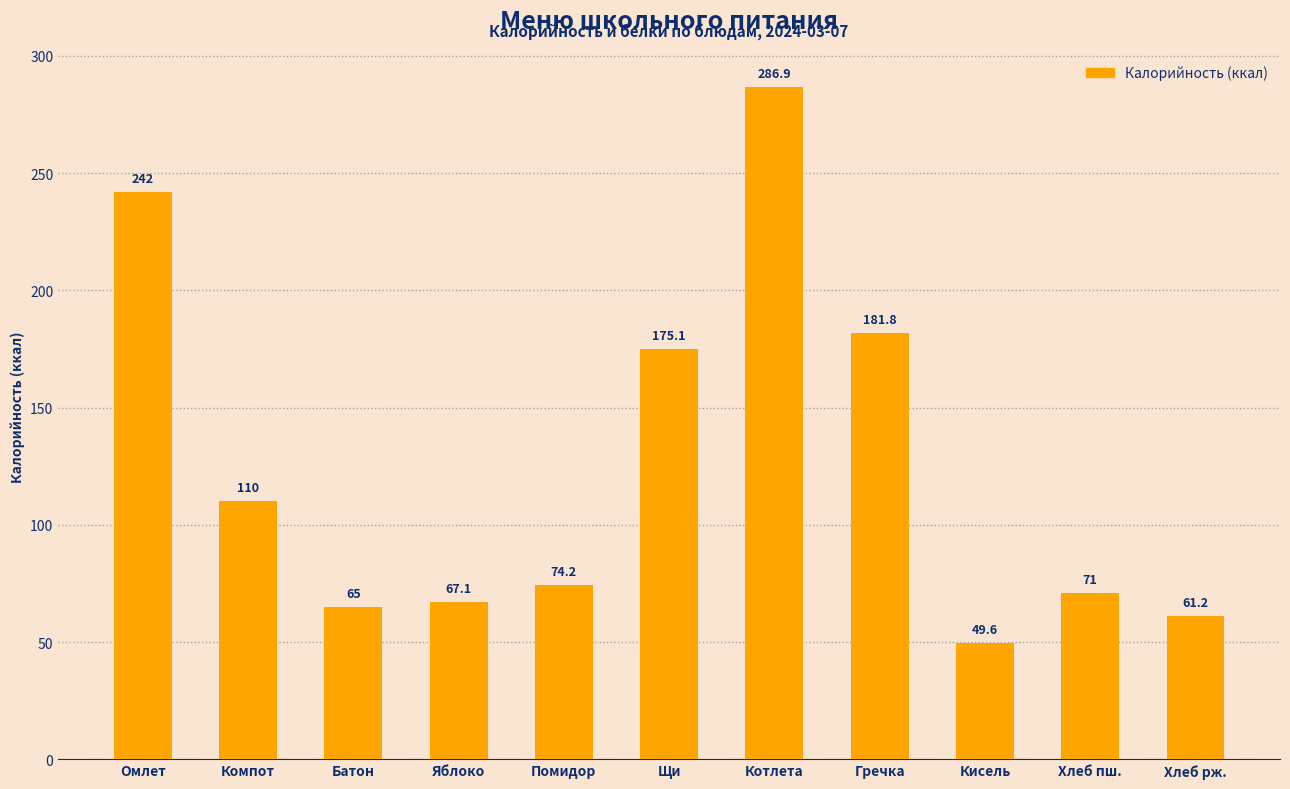

List the labels in order of value, smallest first.

Кисель, Хлеб рж., Батон, Яблоко, Хлеб пш., Помидор, Компот, Щи, Гречка, Омлет, Котлета